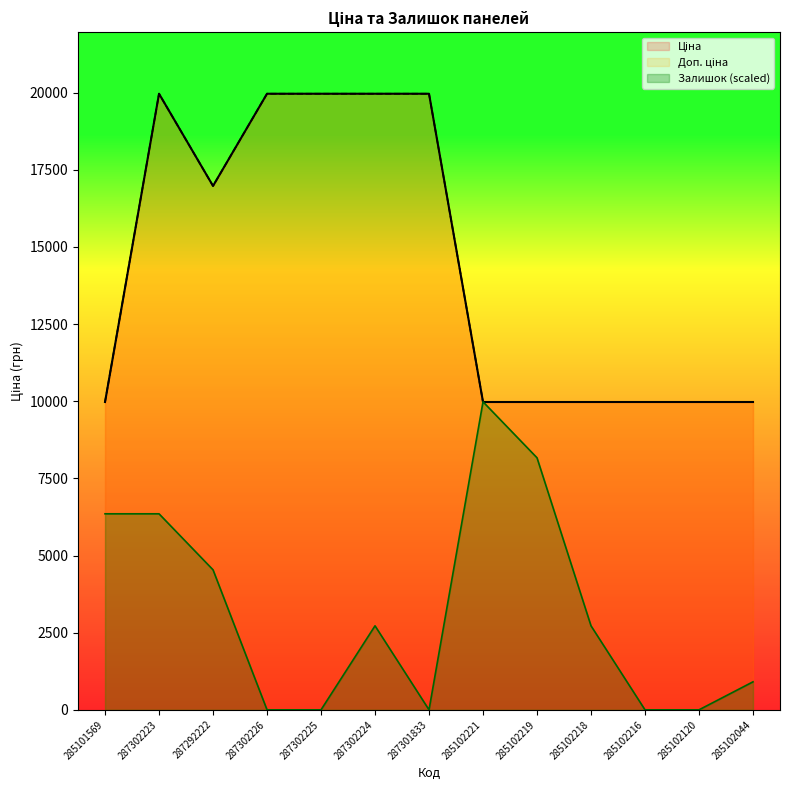

At how many categories does at least one series exceed 18988?

5